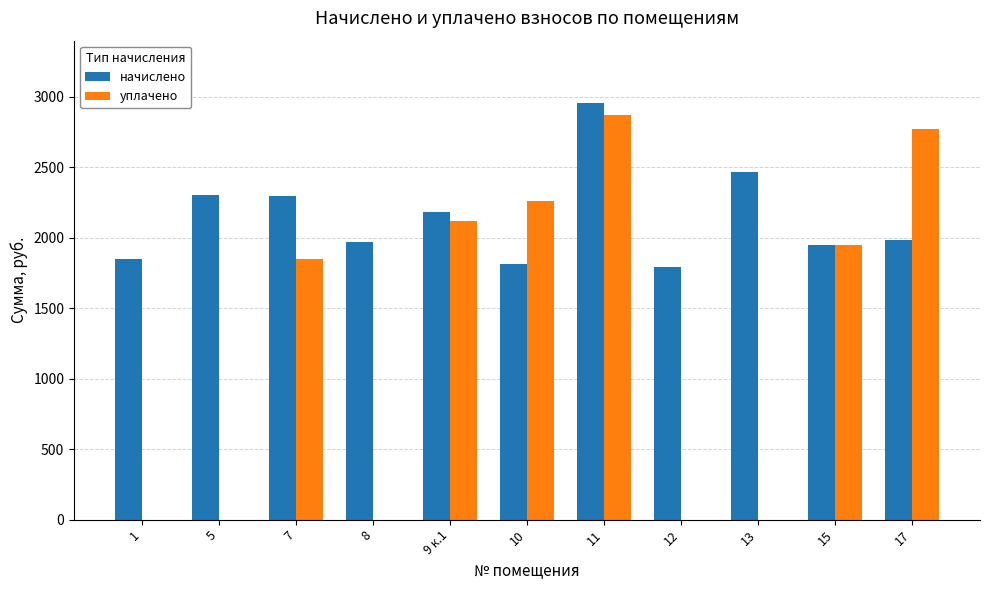

What is the highest value of the начислено series?

2953.6